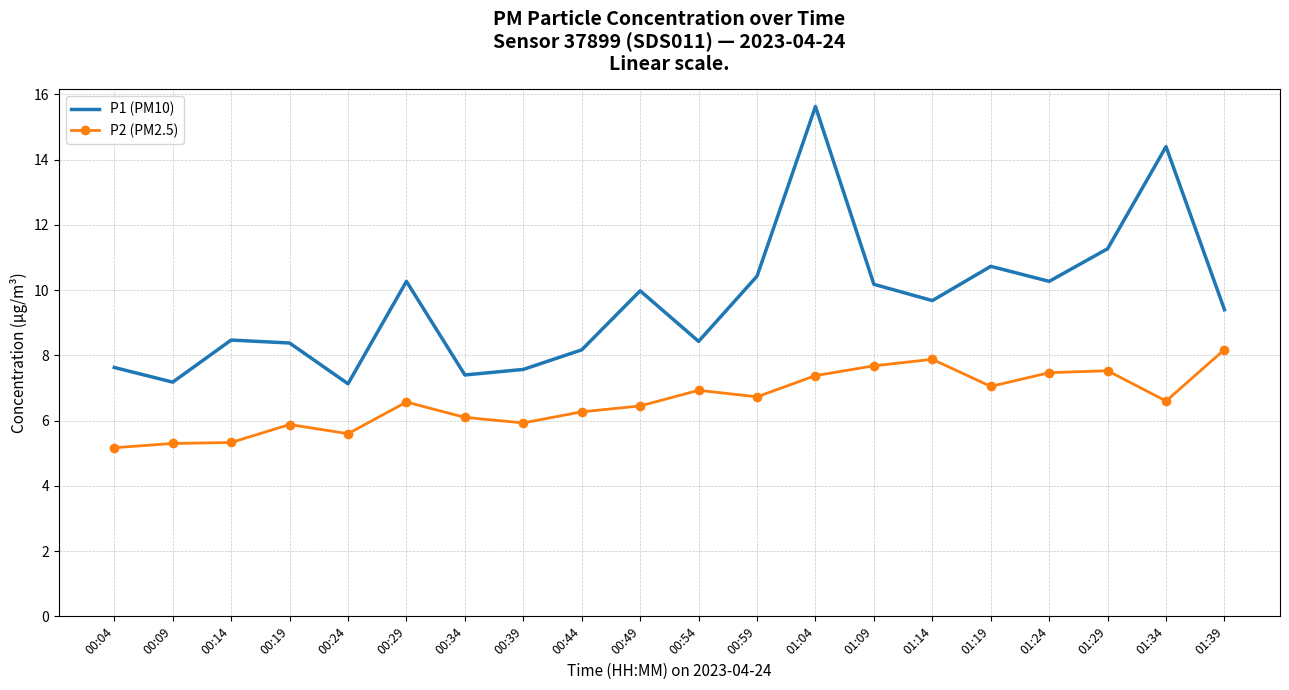

What is the spread (max minus min) of values at 01:14?

1.8